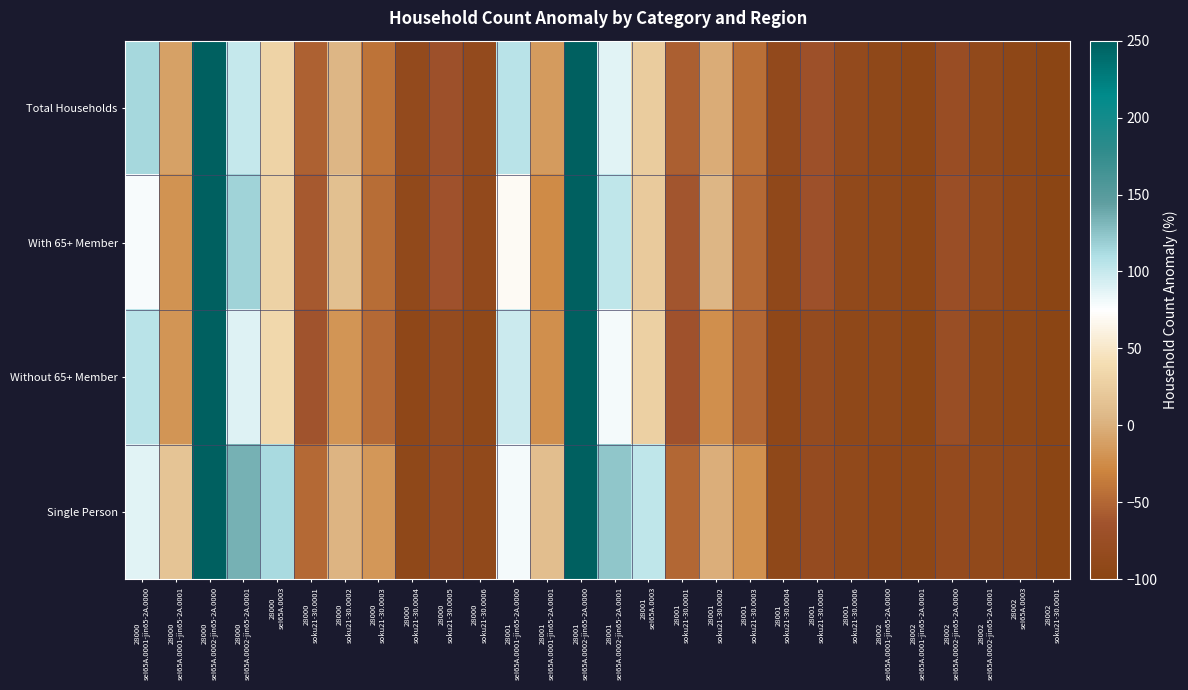

At which category is the sum across all series the highest?

28000
seI65A.0002-jin65-2A.0000